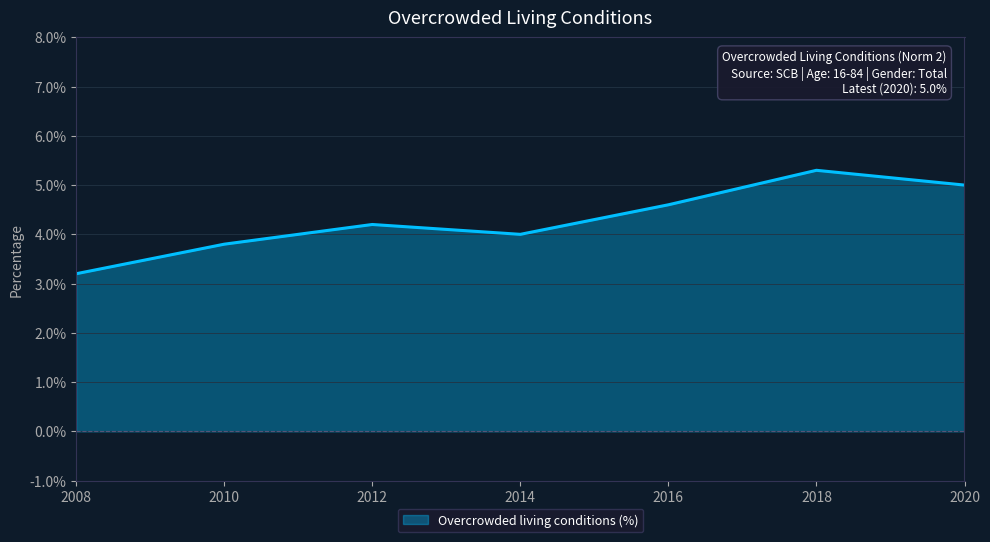

True or false: the data shows 4.6 at 2016.

True